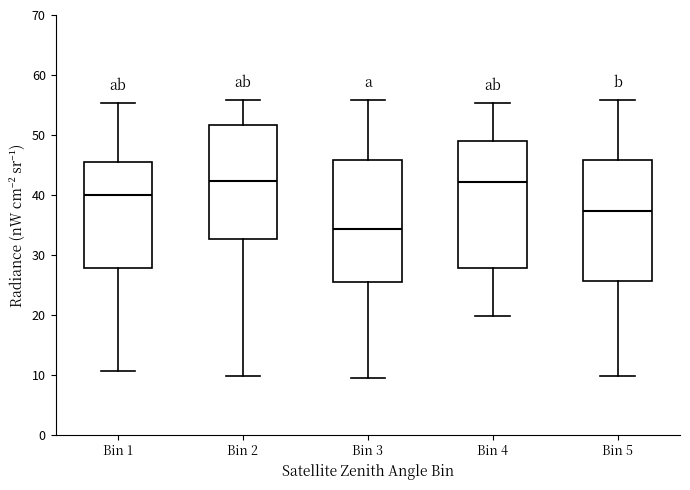

Reading left to right, transcribe this box plot: for each box, give where its median line is, the range the box spans, and where its two whiskers end, as read against the y-axis. The values are not printed on the chart, so give them approximately, as read against the axis.

Bin 1: median 40, box 28 to 46, whiskers 11 to 55
Bin 2: median 42, box 33 to 52, whiskers 10 to 56
Bin 3: median 34, box 25 to 46, whiskers 10 to 56
Bin 4: median 42, box 28 to 49, whiskers 20 to 55
Bin 5: median 37, box 26 to 46, whiskers 10 to 56